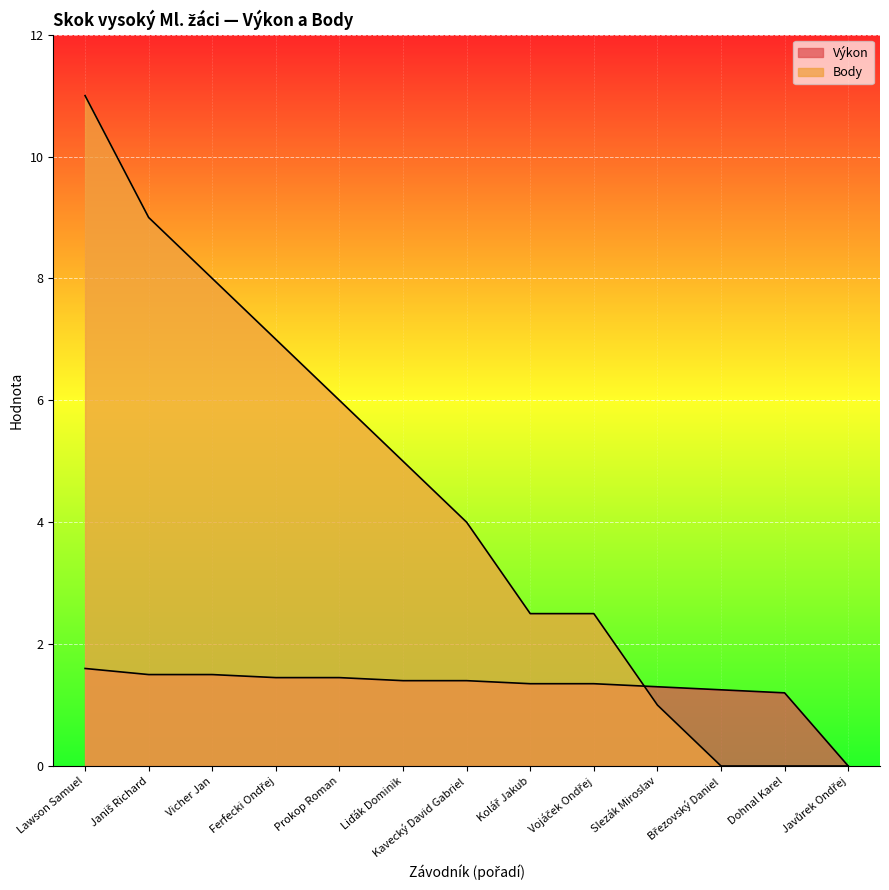

Between Lawson Samuel and Vicher Jan, which series saw the biggest shift?

Body